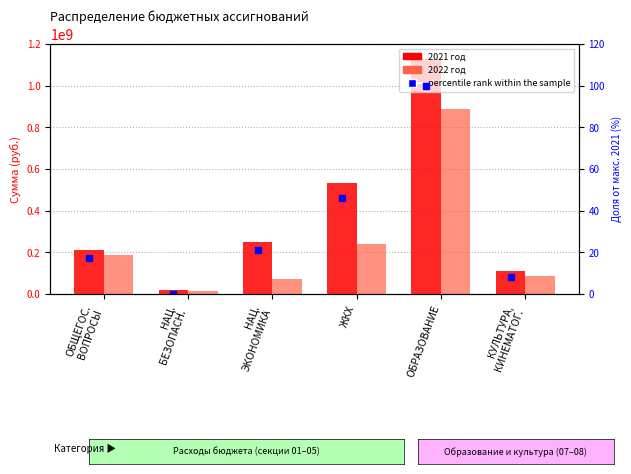

At which category does the chart reach its minimum across all series?

НАЦ.
БЕЗОПАСН.